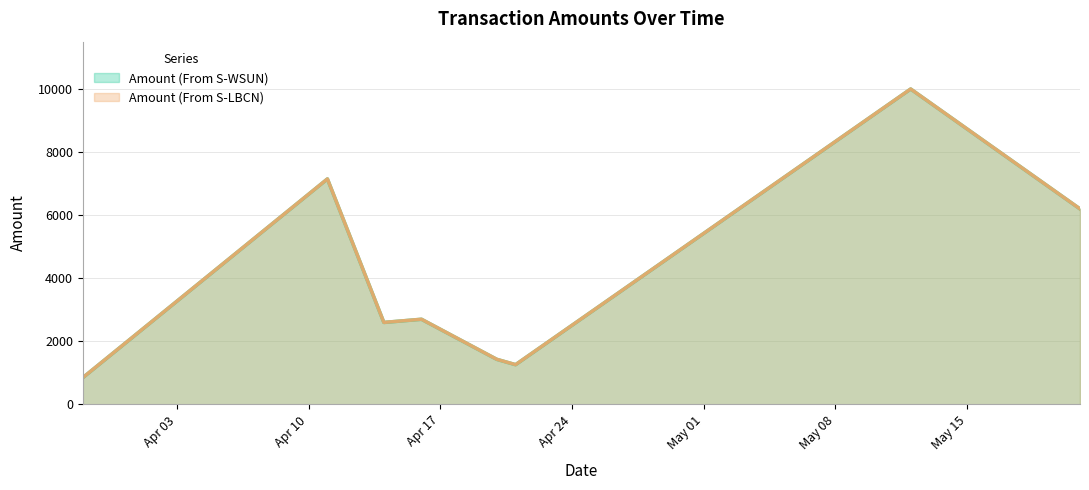

True or false: Amount (From S-WSUN) has a value of 6199 at 2017-05-21.

True